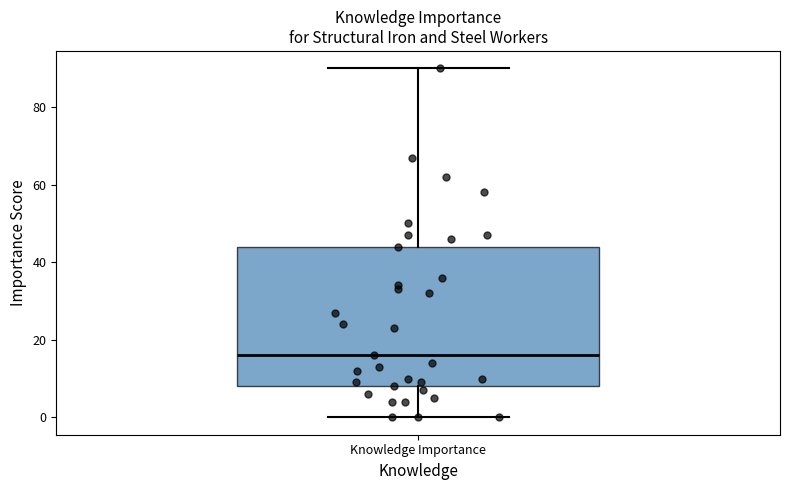

Transcribe this box plot: give where the median line is, the range the box spans, and where the two whiskers end, as read against the y-axis. The values are not printed on the chart, so give them approximately, as read against the axis.

median 16, box 8 to 44, whiskers 0 to 90